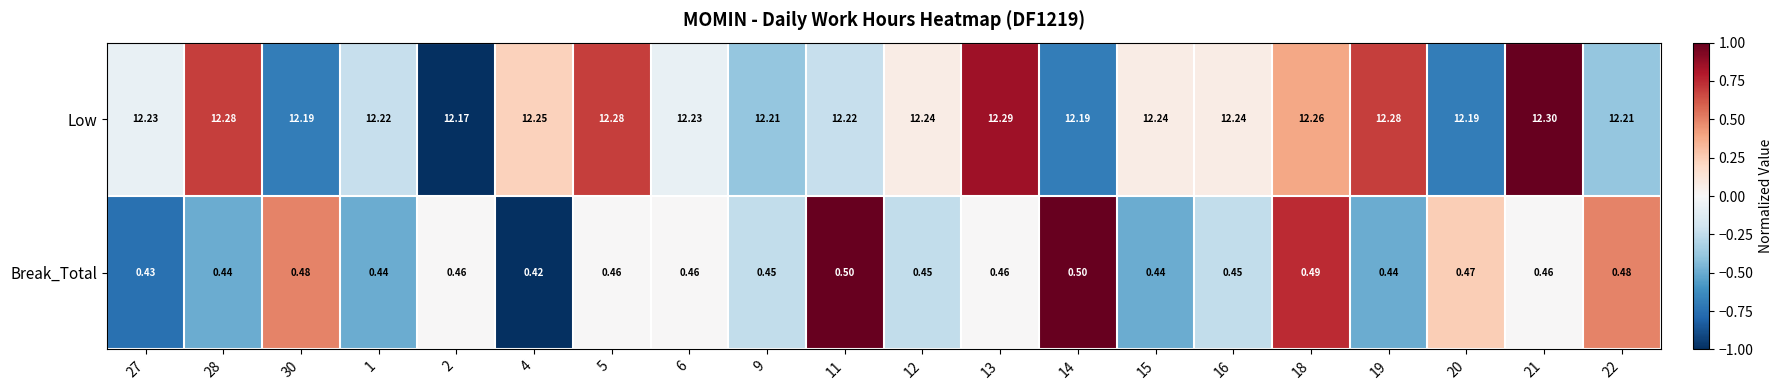

Which series has the largest total across all categories?

Low